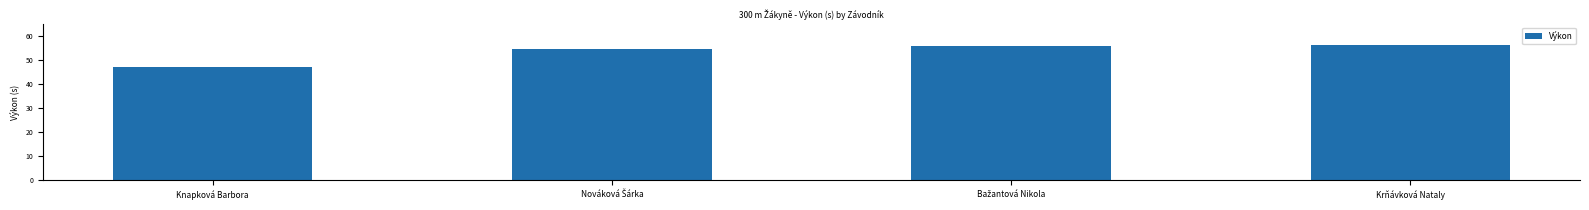

The chart shows a value of 56.3 at Krňávková Nataly. True or false?

True